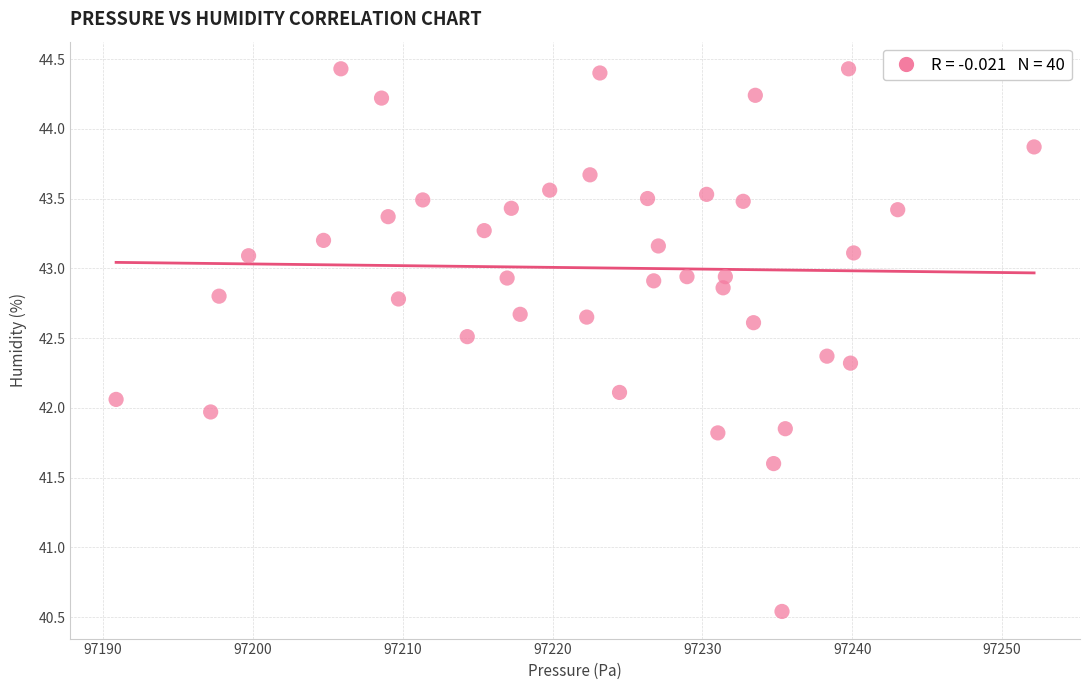

What is the range of Y values (max minus min)?

3.9